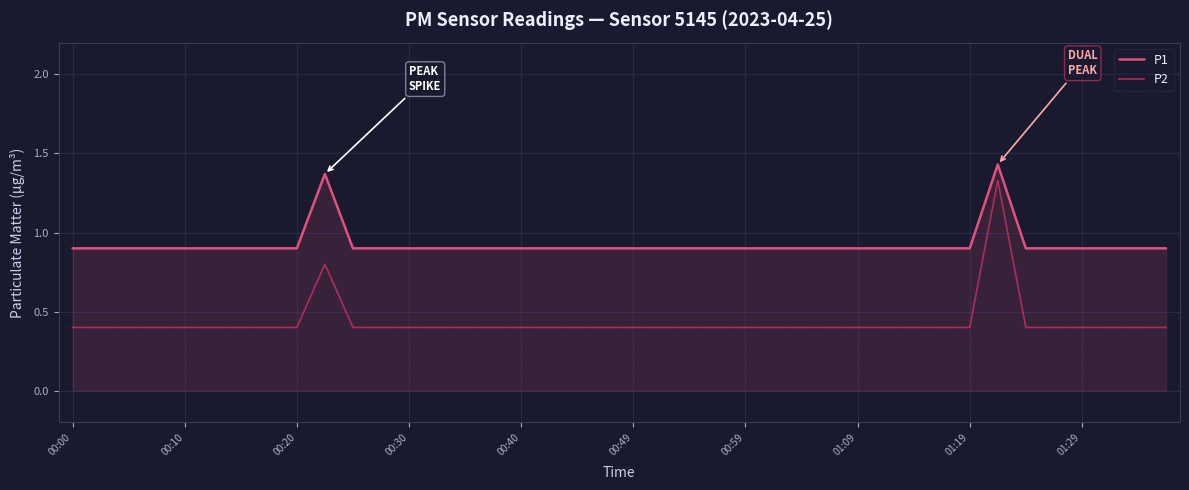

What is the lowest value of the P1 series?

0.9